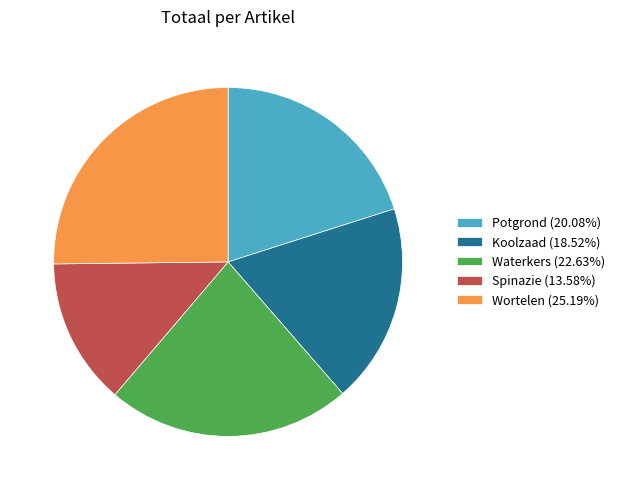

Is it true that Waterkers is 23% of the pie?

True